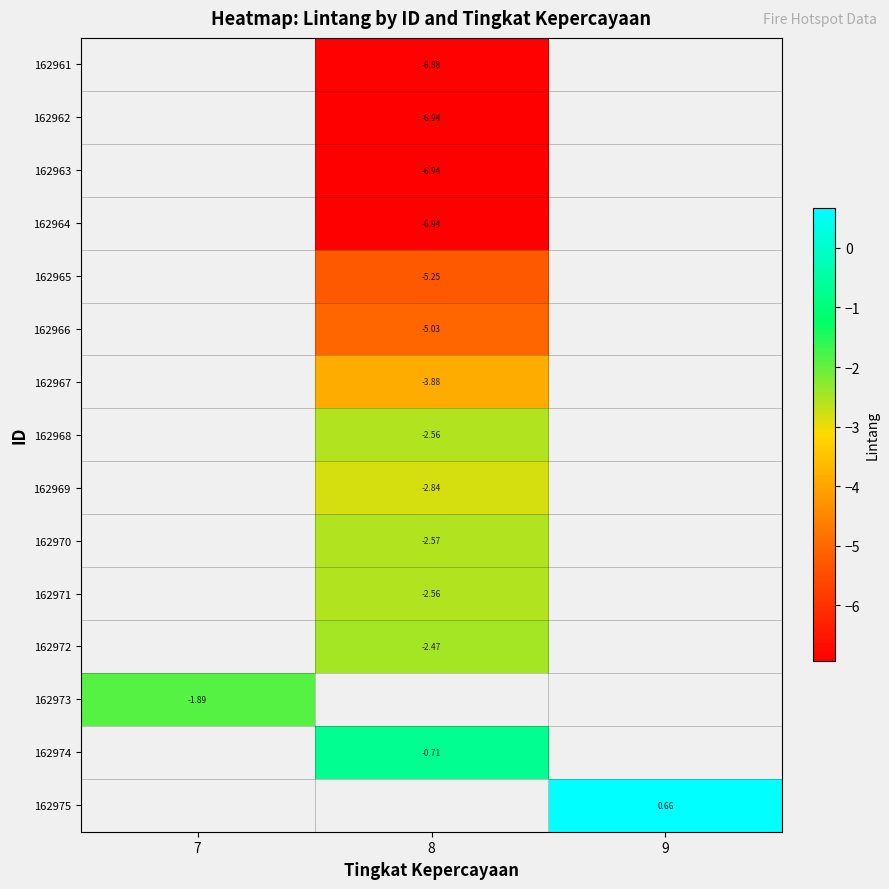

How many categories are shown in the chart?

3